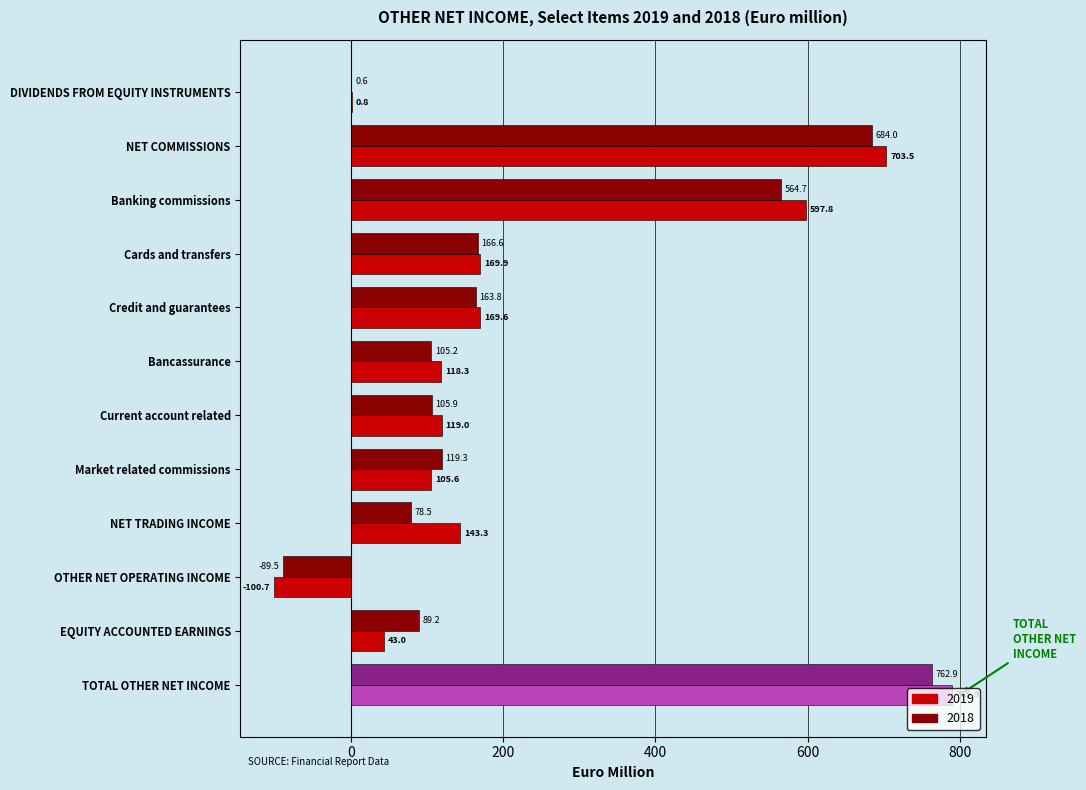

Which series has the largest total across all categories?

2019